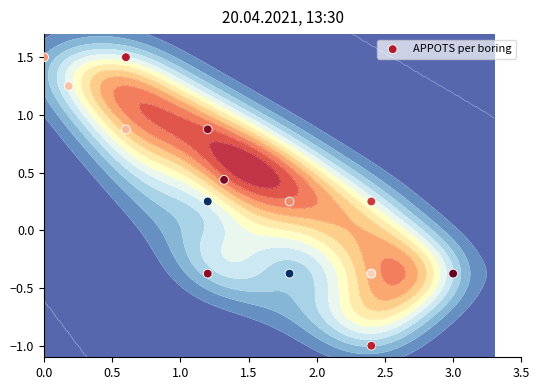

How many values are below 0?

6